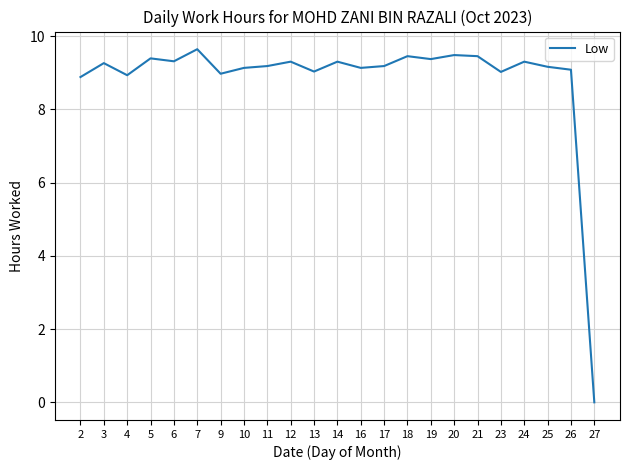

Where is the first local maximum?

3